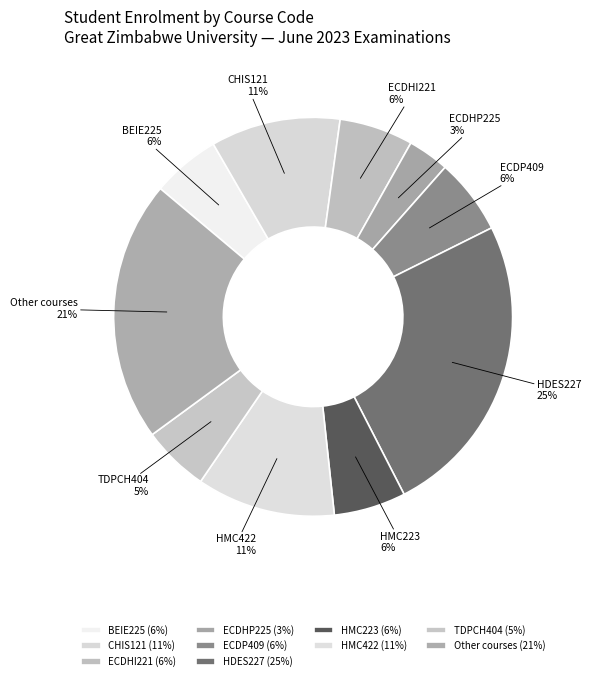

Which slice is the largest?

HDES227